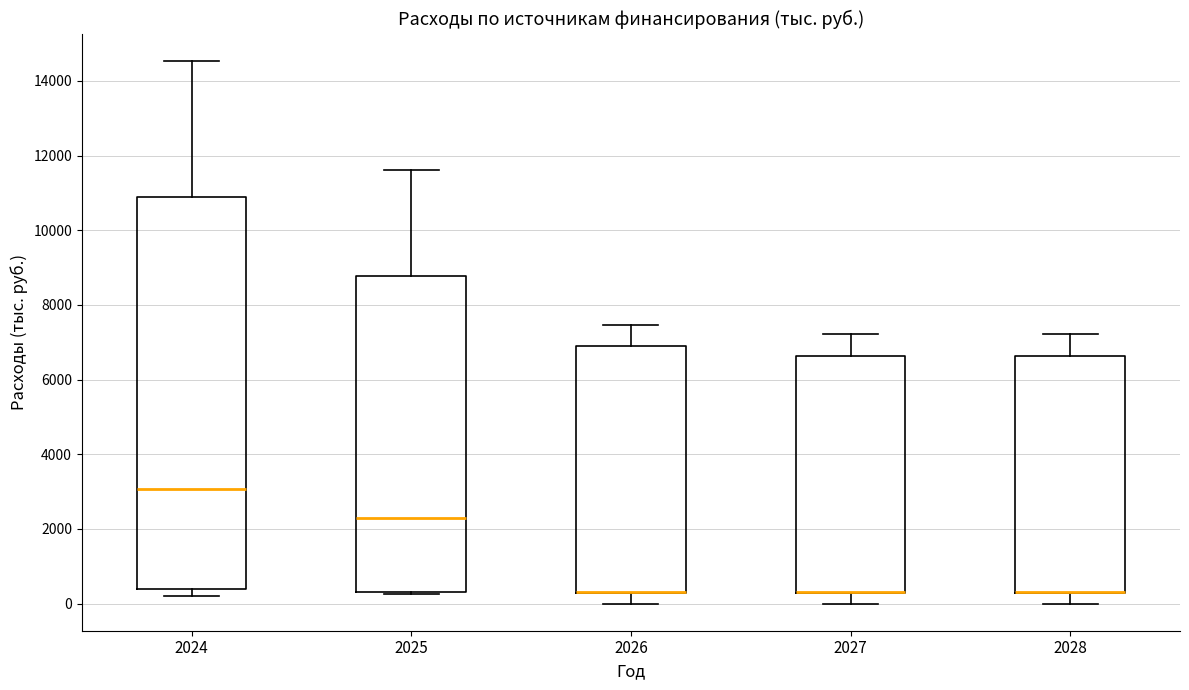

Where does the upper whisker of the box at x = 2025 end on the y-axis? The values are not printed on the chart, so give them approximately, as read against the axis.

11600